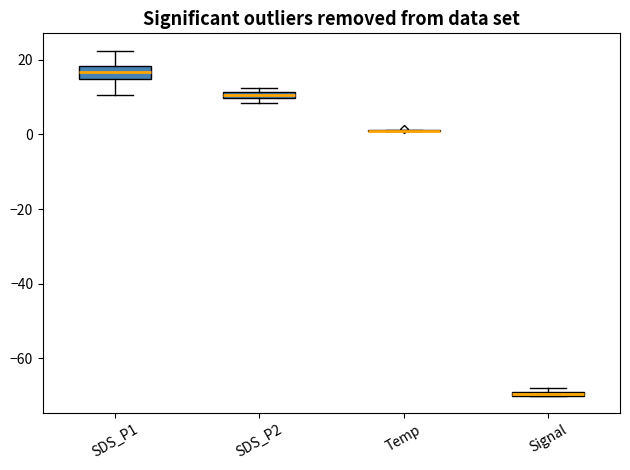

Where is the upper edge of the box for SDS_P2 on the y-axis? The values are not printed on the chart, so give them approximately, as read against the axis.

12